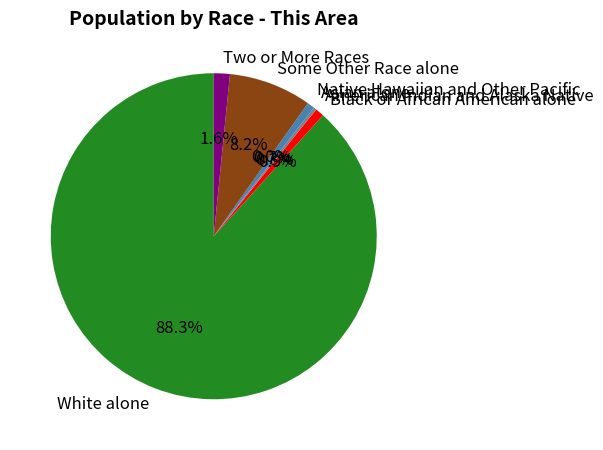

What percentage is NOT represented by American Indian and Alaska Native?

99.7%